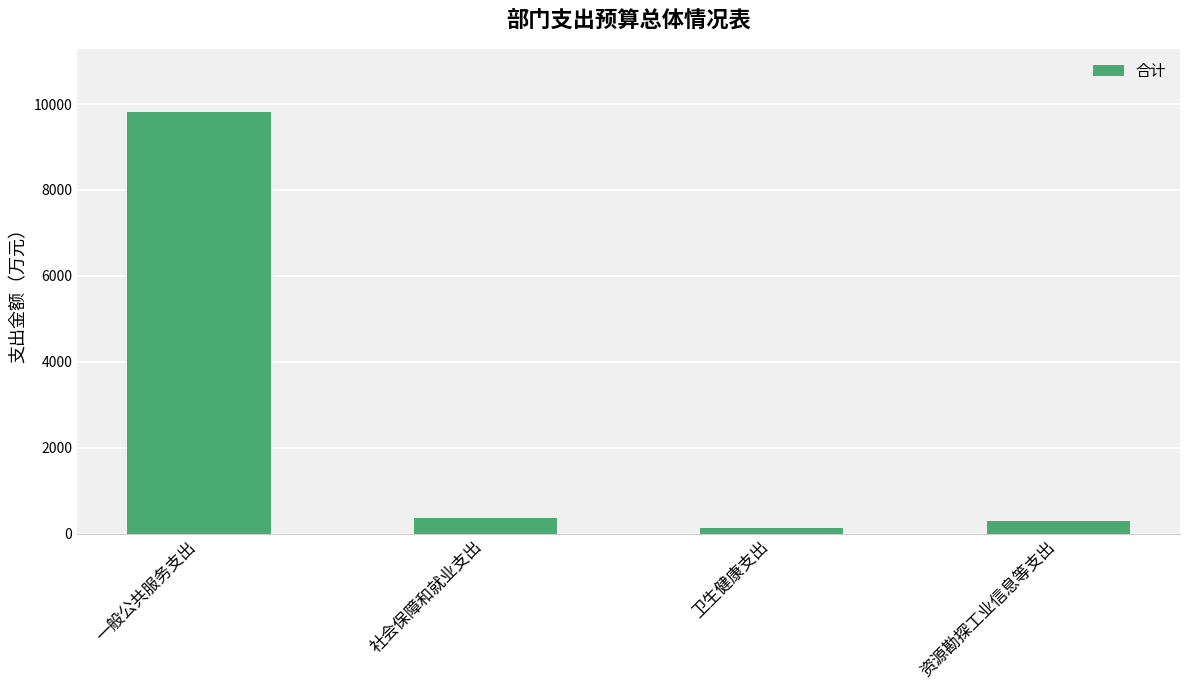

What position from the right is 社会保障和就业支出?

3